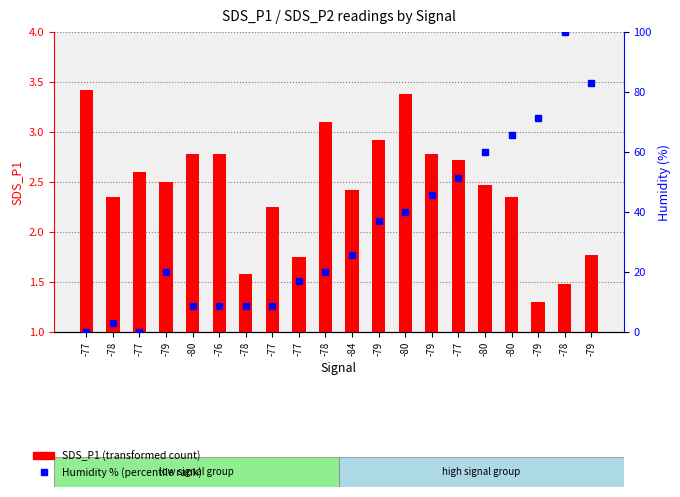

What is the label of the 5th bar from the left?

-80